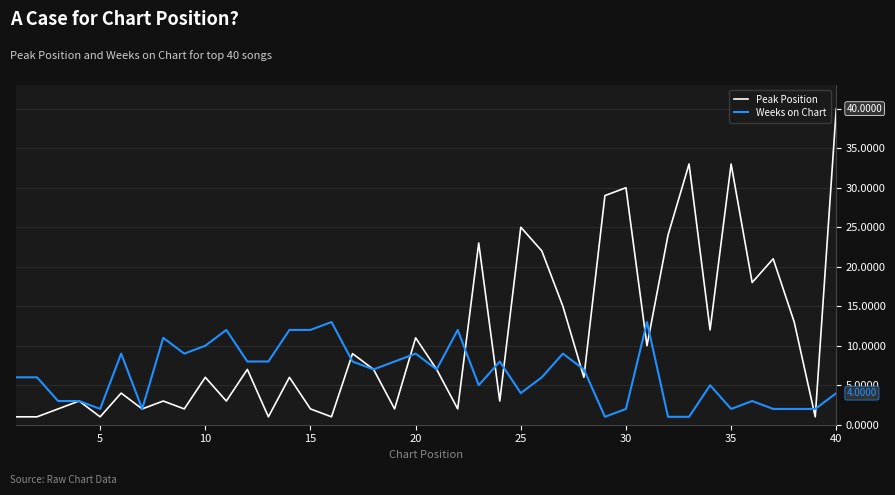

Which series has the largest total across all categories?

Peak Position